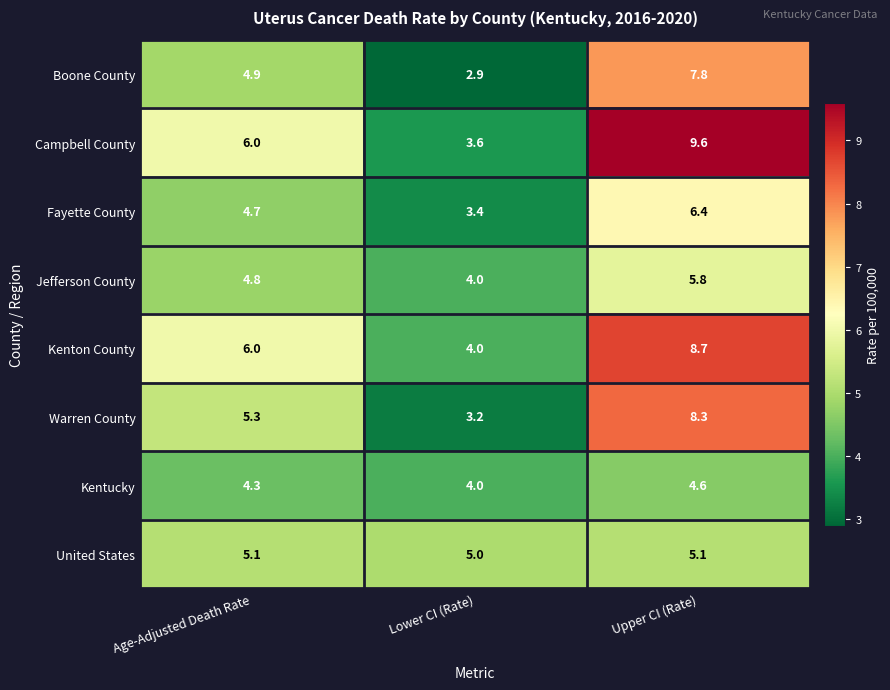

True or false: United States has a value of 5.1 at Age-Adjusted Death Rate.

True